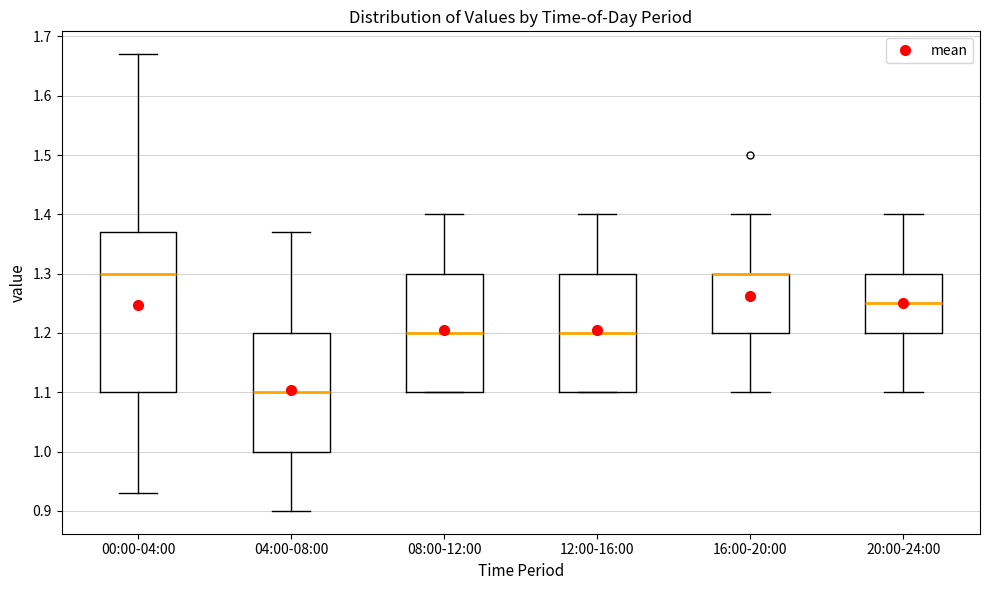

Comparing the boxes themselves (not the whiskers), which one is the tallest?

00:00-04:00